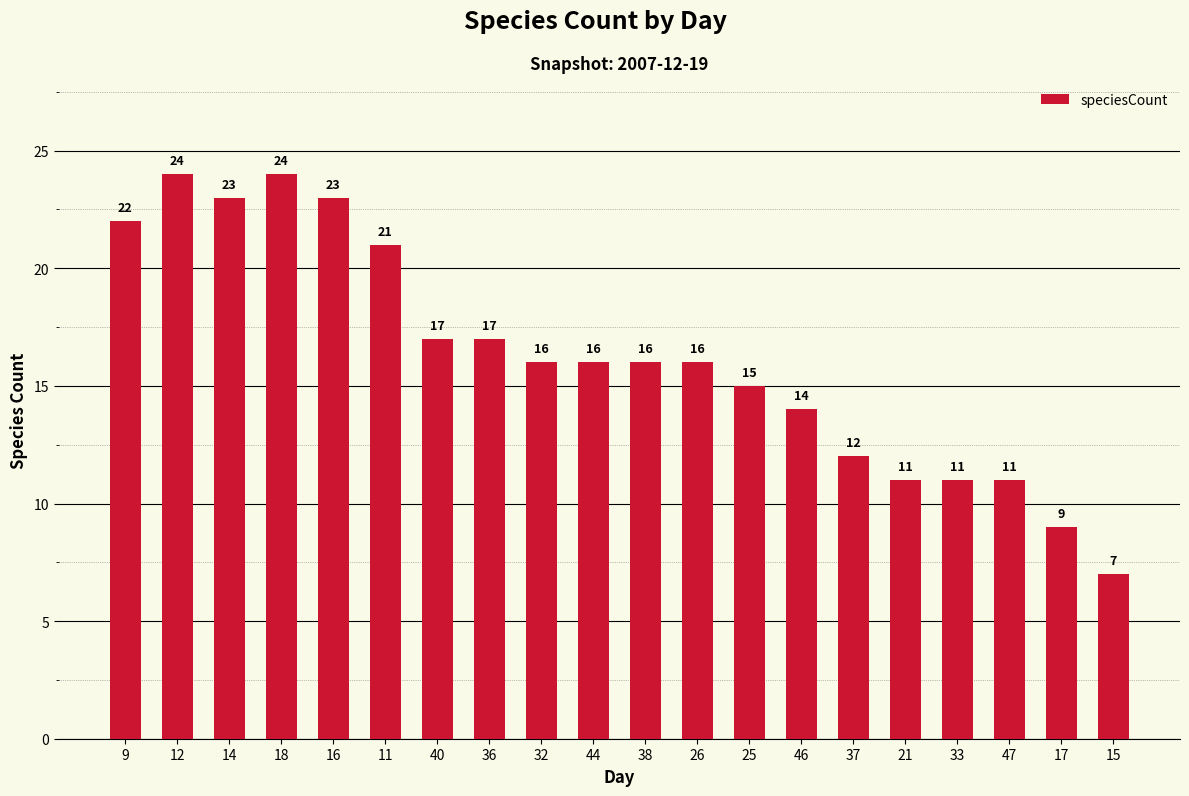

What is the smallest value displayed?

7